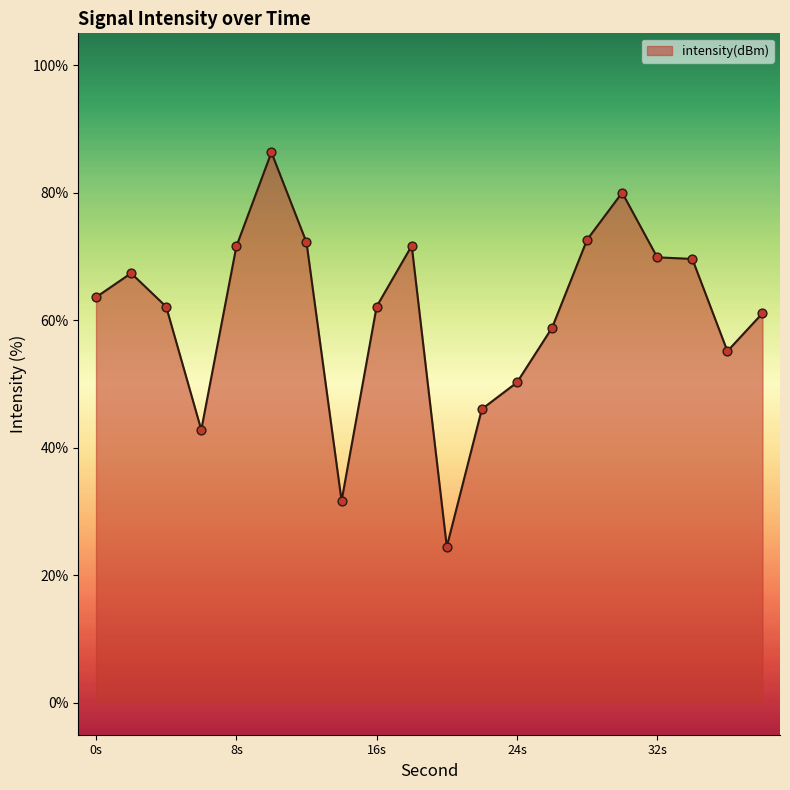

What is the difference between the maximum and minimum values?

61.8